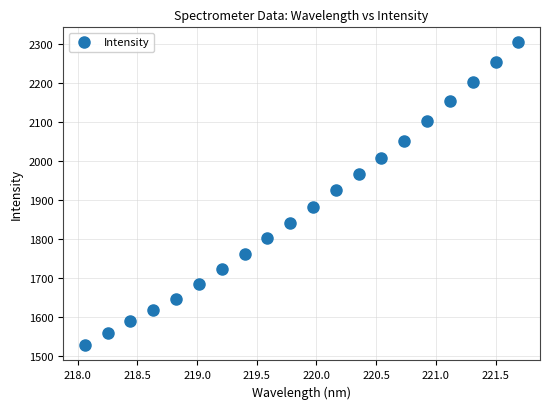

What Y value in the scatter plot is closest to 1914?

1924.2